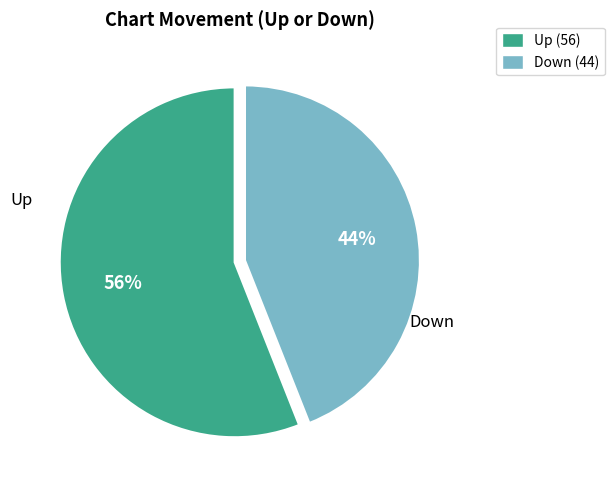

How many segments does this pie chart have?

2